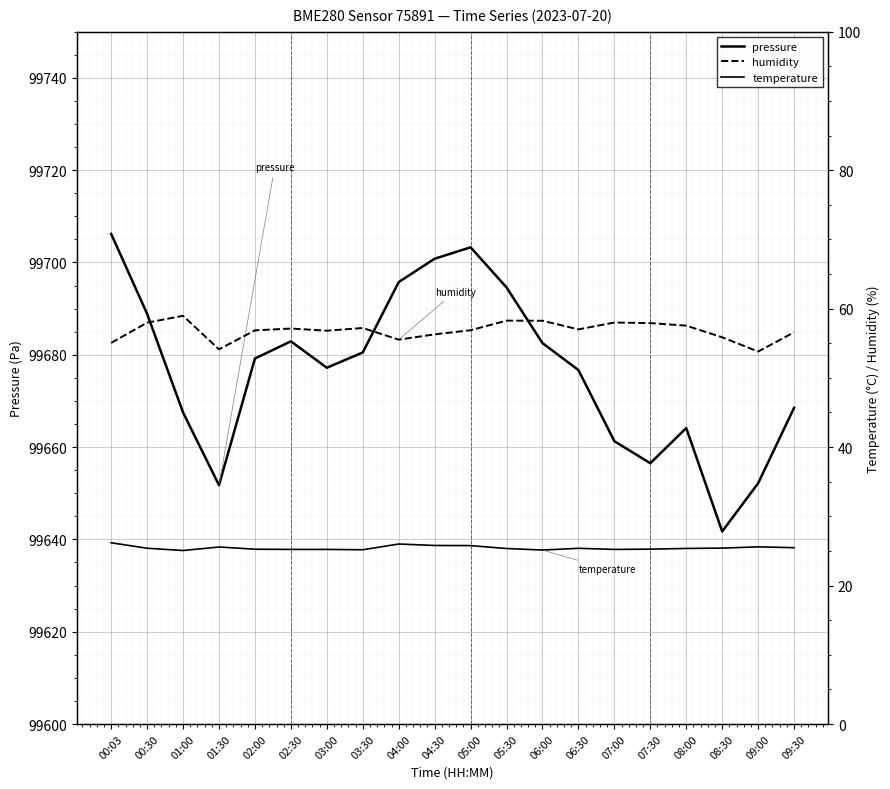

At which category does temperature reach its first local valley?

01:00